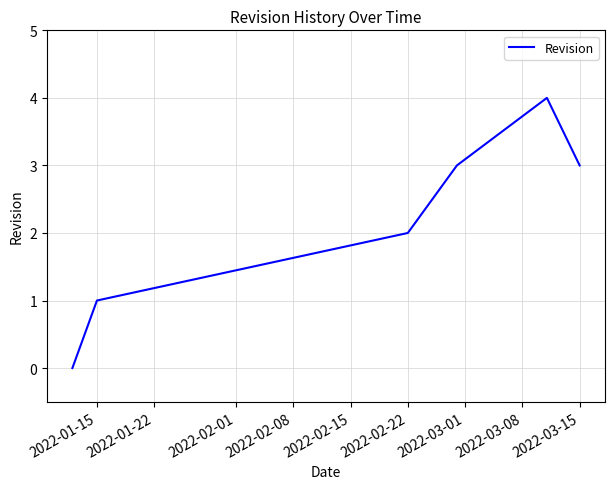

What is the difference between the maximum and minimum values?

4